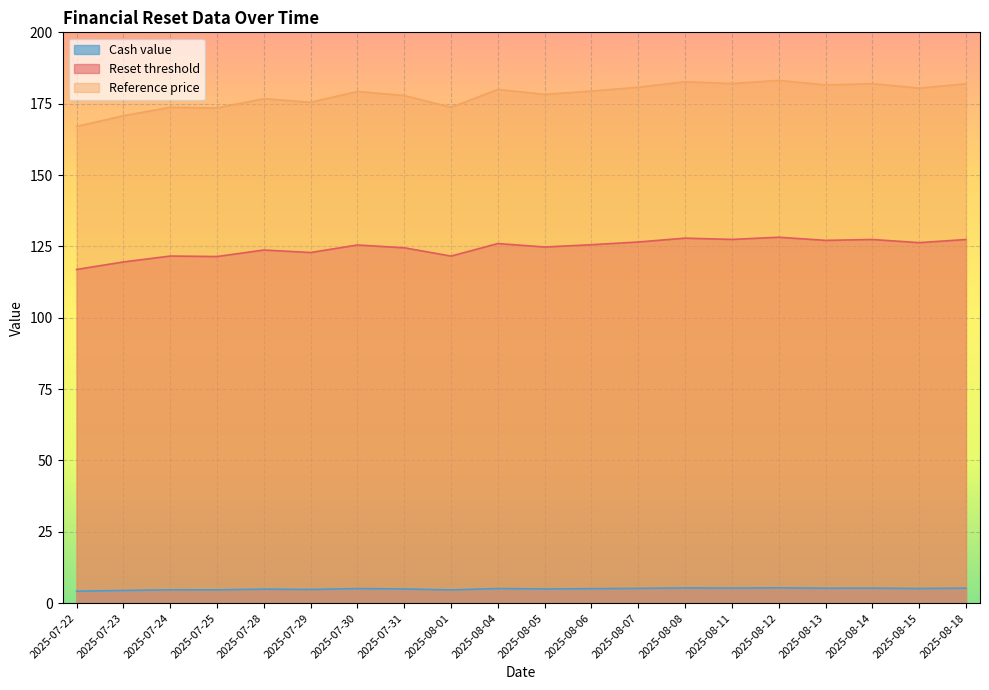

Which series changed the most between 2025-07-24 and 2025-08-05?

Reference price